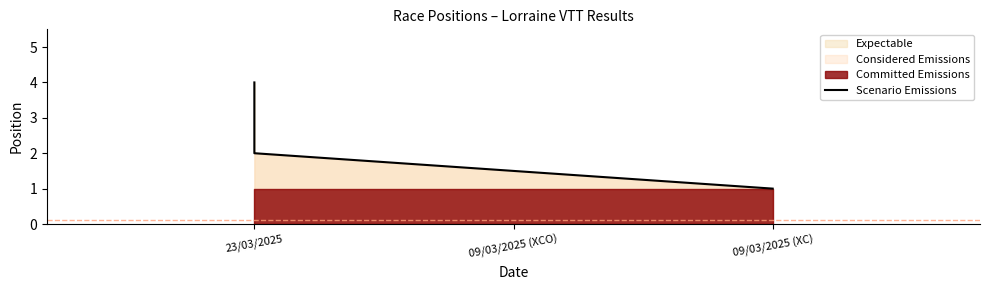

Read the value at 23/03/2025.

2